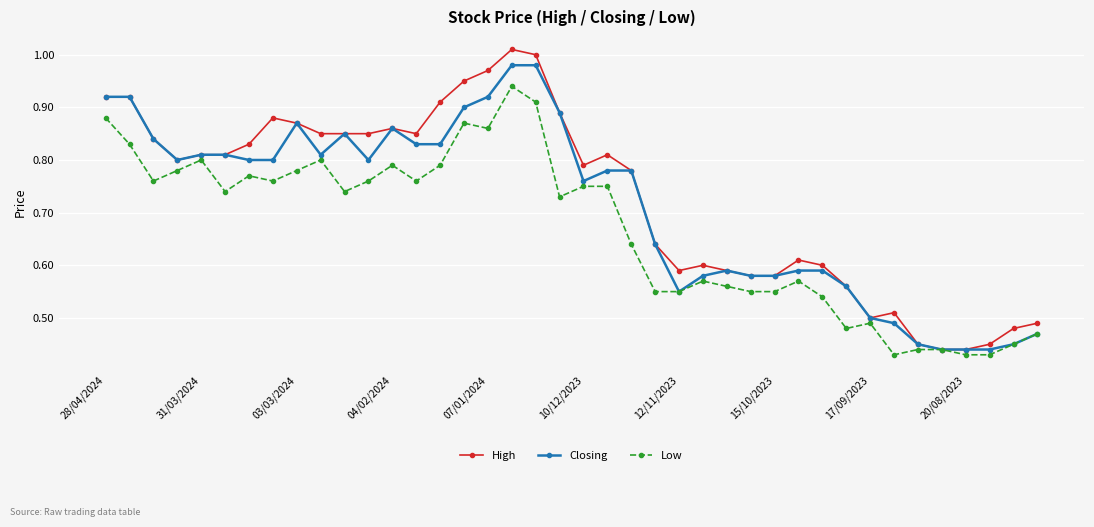

List the series in order of their overall mean, highest first.

High, Closing, Low